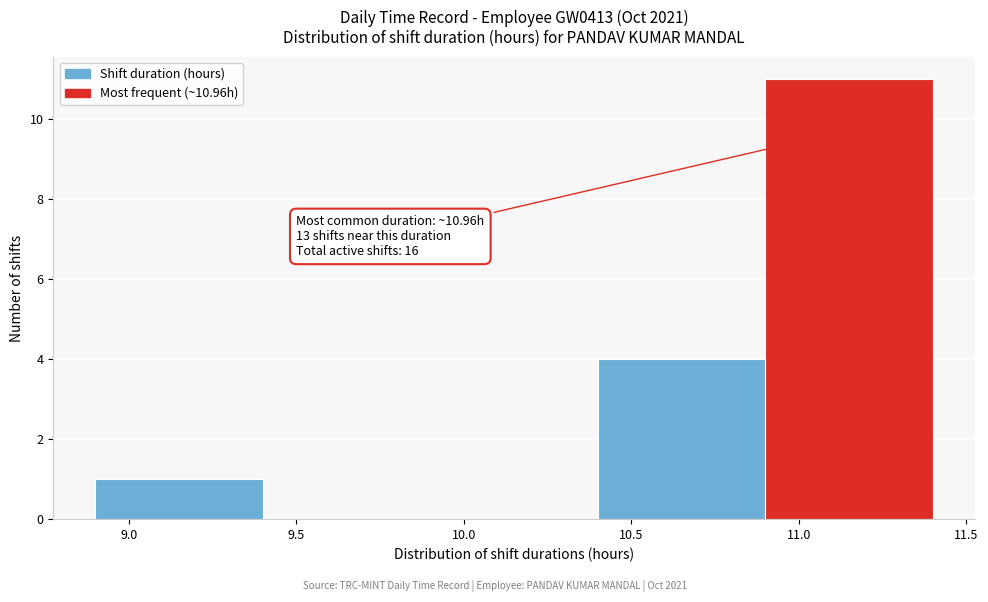

Which range on the x-axis has the tallest bar?

10.9 to 11.4